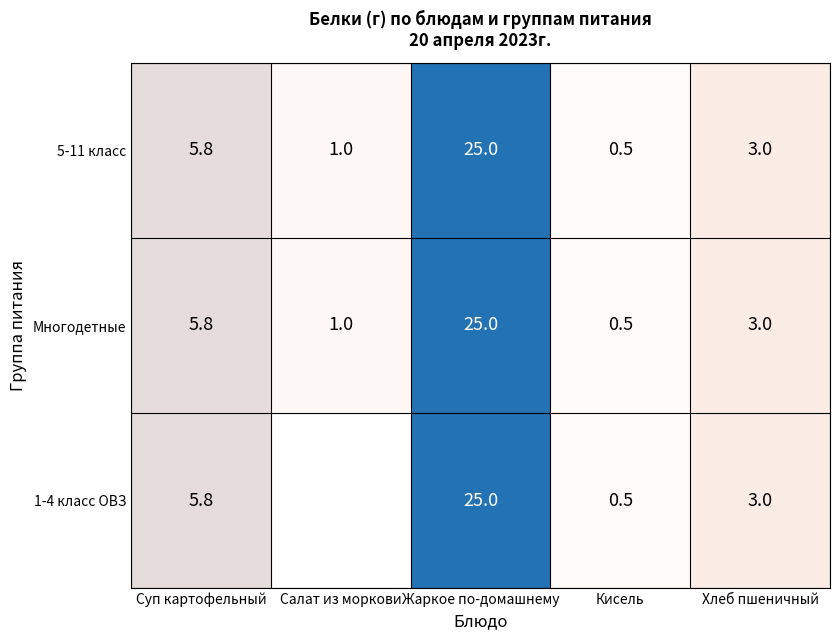

What is the difference between the 5-11 класс values at Хлеб пшеничный and Кисель?

2.5